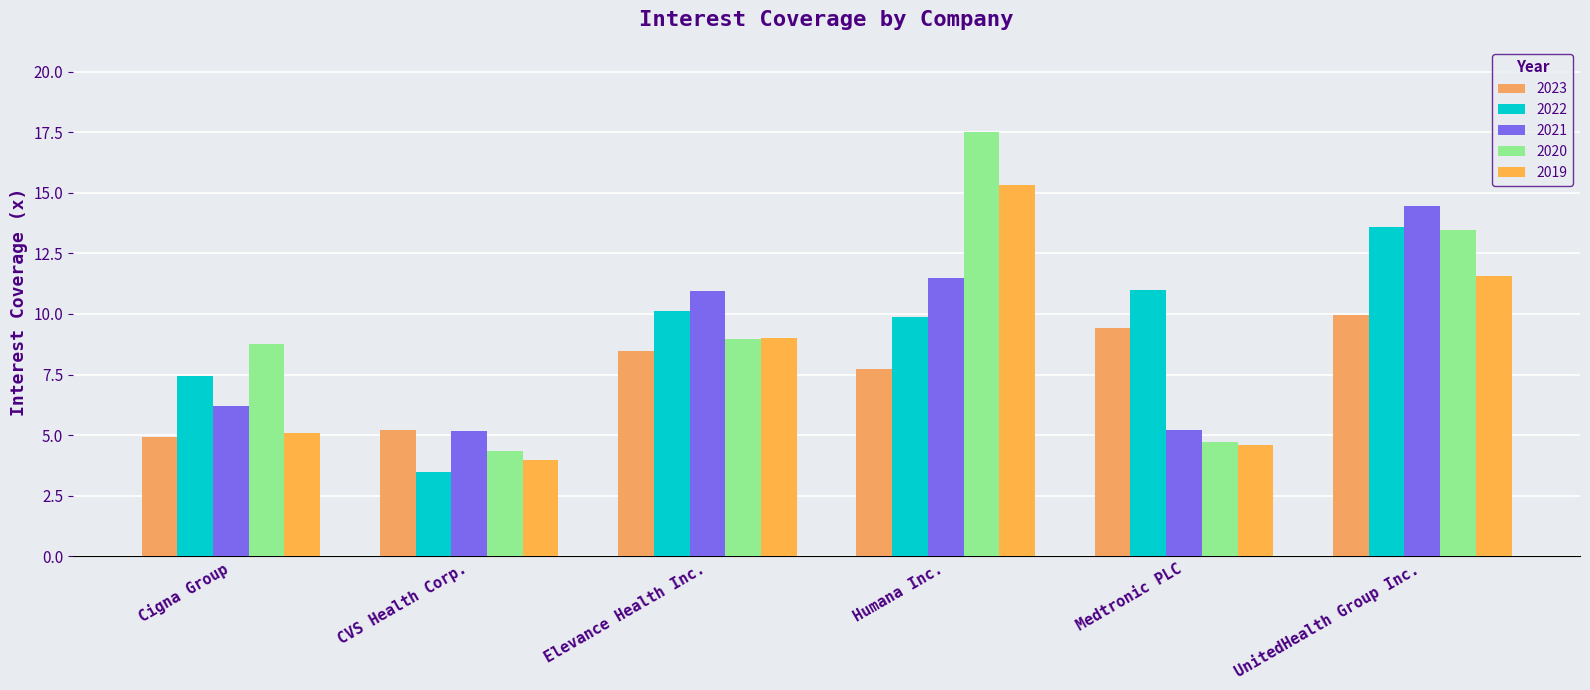

At Medtronic PLC, list the series in order from largest to smallest.

2022, 2023, 2021, 2020, 2019